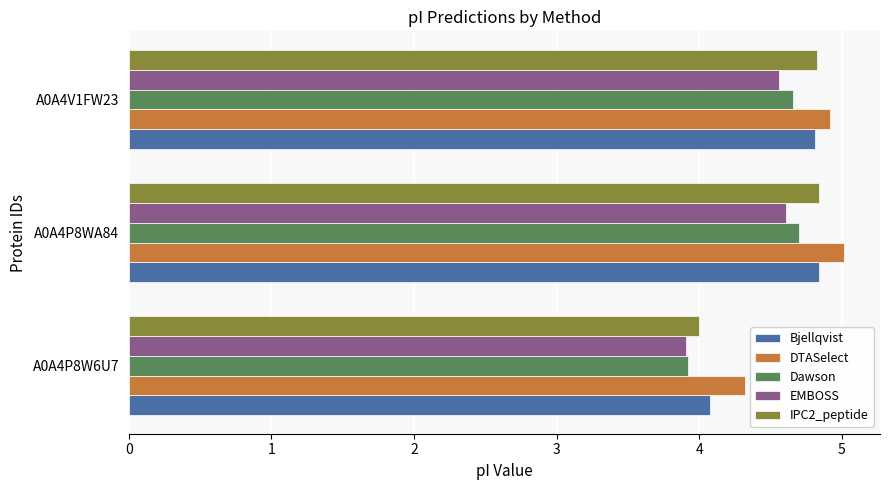

What is the minimum value shown in the chart?

3.9